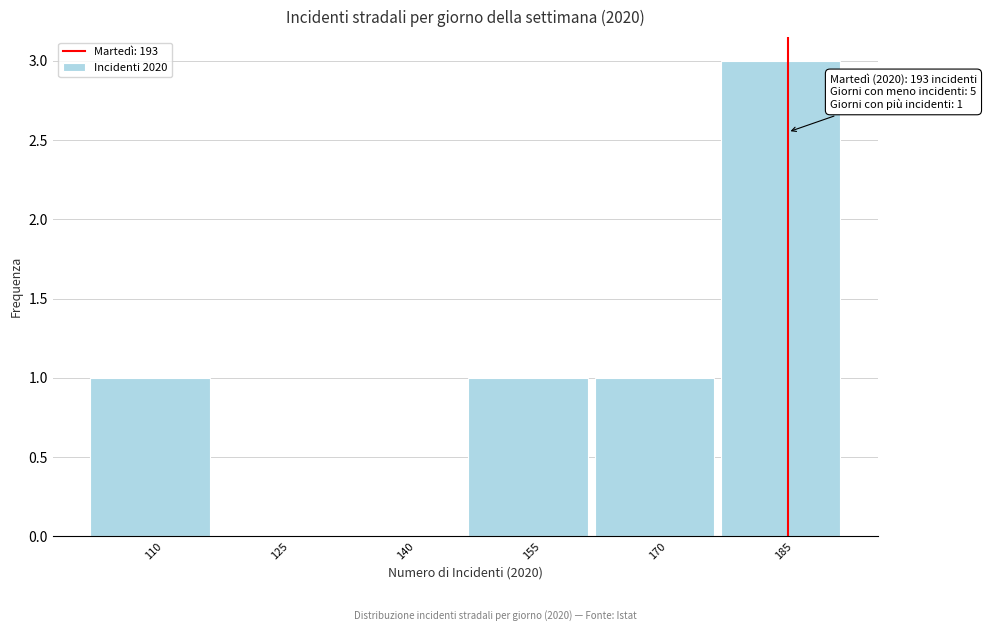

Reading left to right, transcribe all the data shown in this chart.

110=1	125=0	140=0	155=1	170=1	185=3